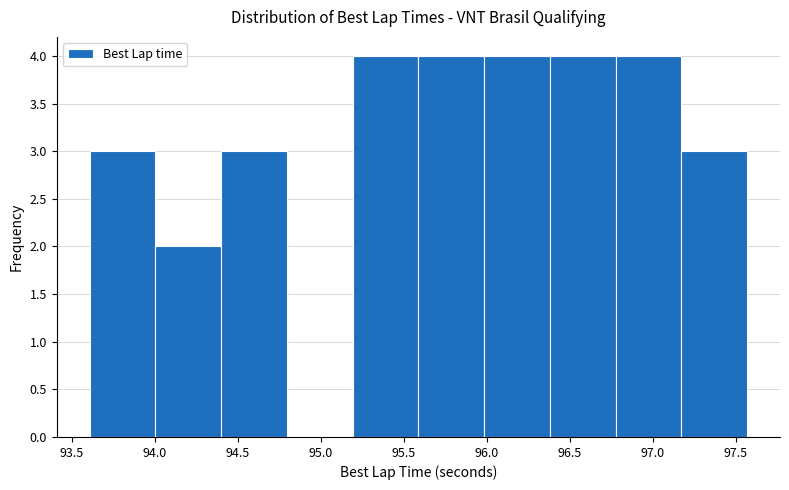

How tall is the bar that spans 94.40 to 94.80 on the x-axis? Neither the bar edges nor the heights are printed on the chart, so give them approximately, as read against the axes.

3